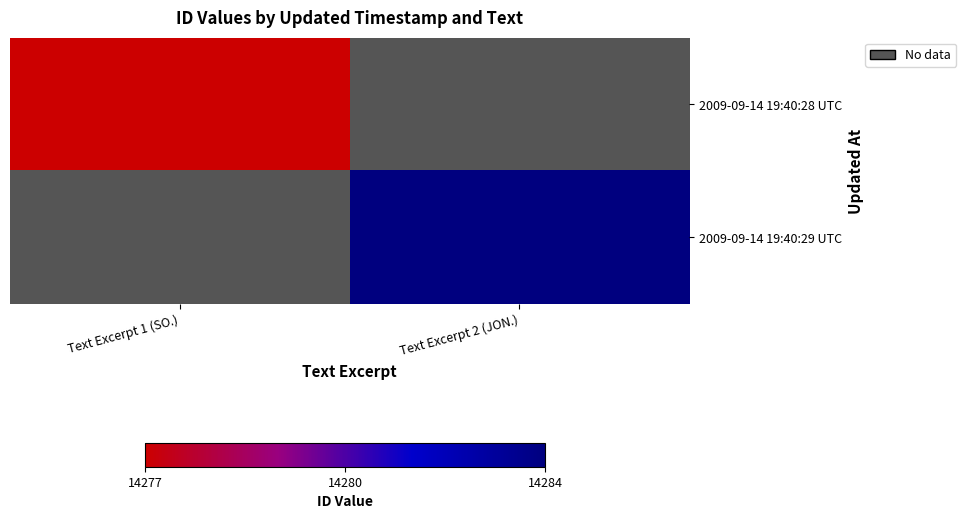

Which series has the largest range (max minus min)?

2009-09-14 19:40:28 UTC